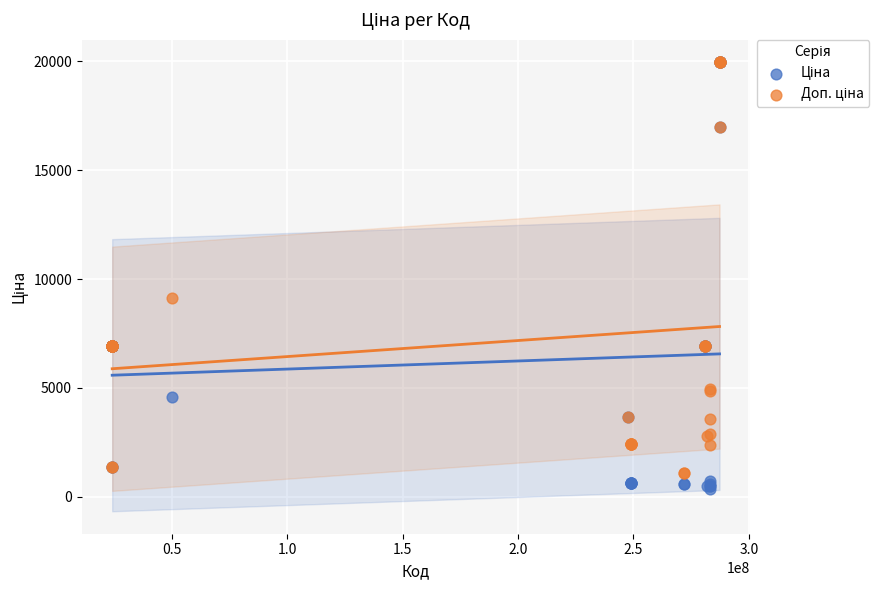

Across all series, what Y value is closest to 10160?

9123.7